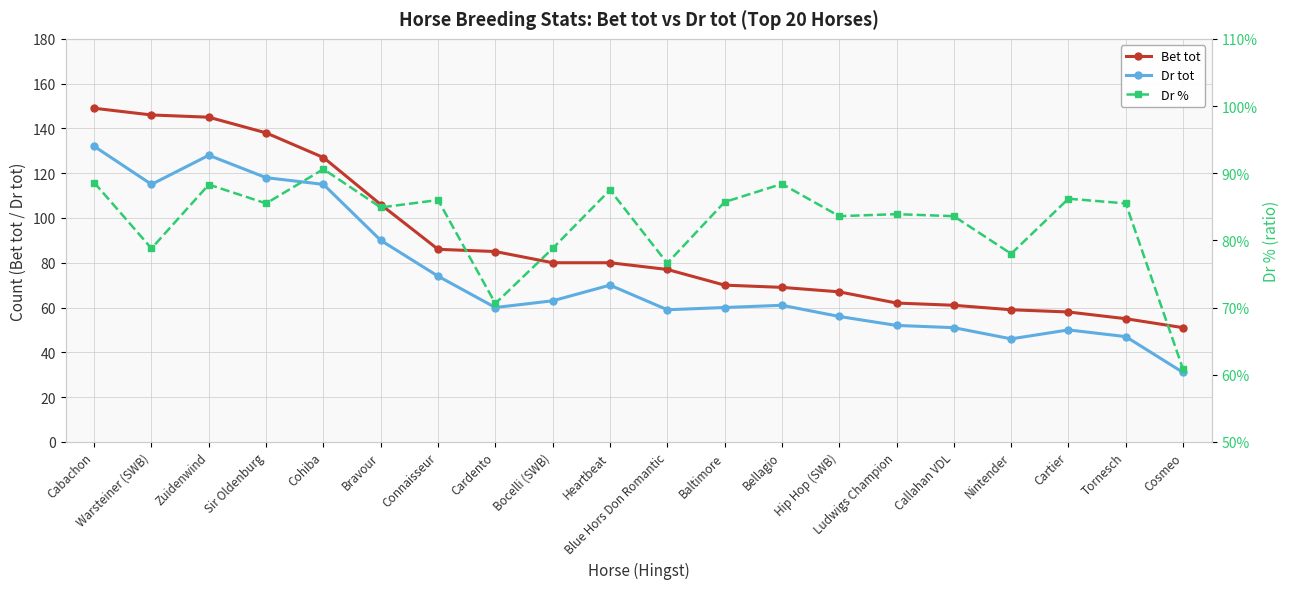

Rank the series at Ludwigs Champion from highest to lowest value.

Bet tot, Dr tot, Dr %